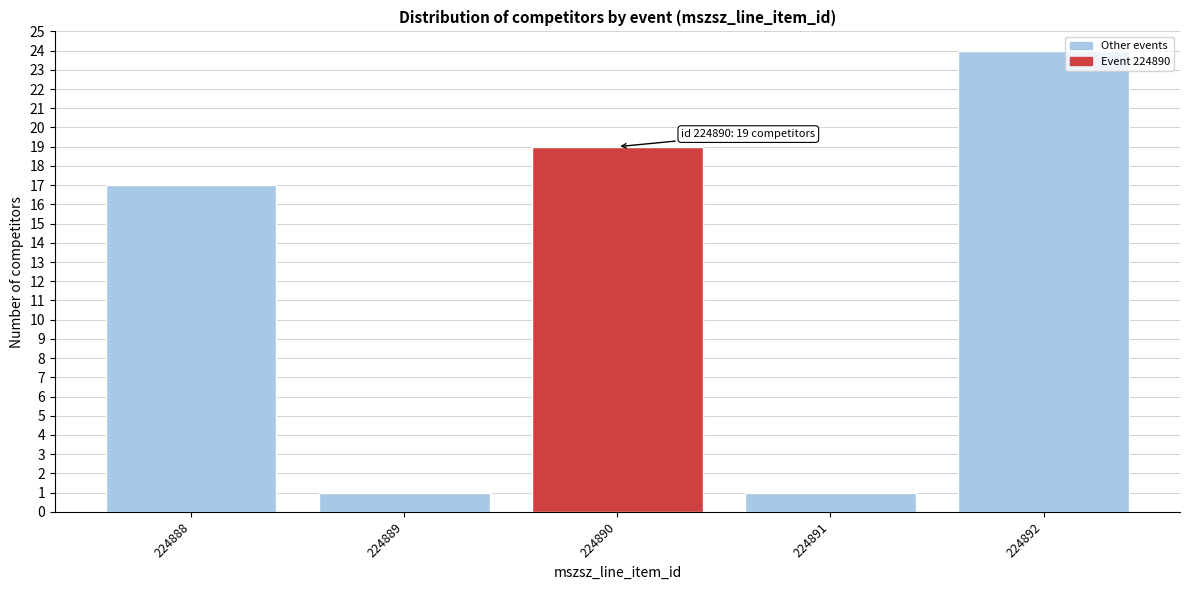

Reading right to left, what are all the values shown in this chart?

224892=24	224891=1	224890=19	224889=1	224888=17